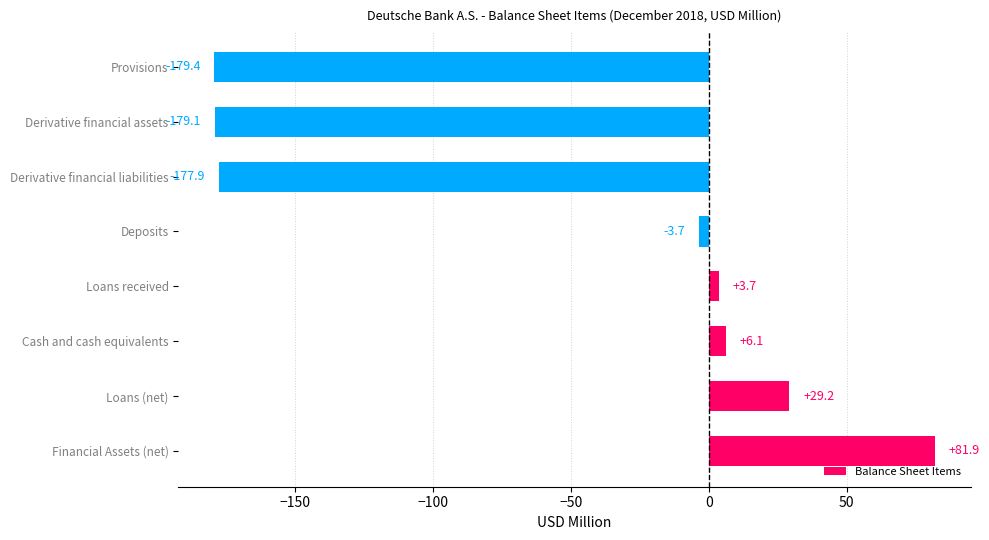

What is the difference between the maximum and minimum values?

261.4